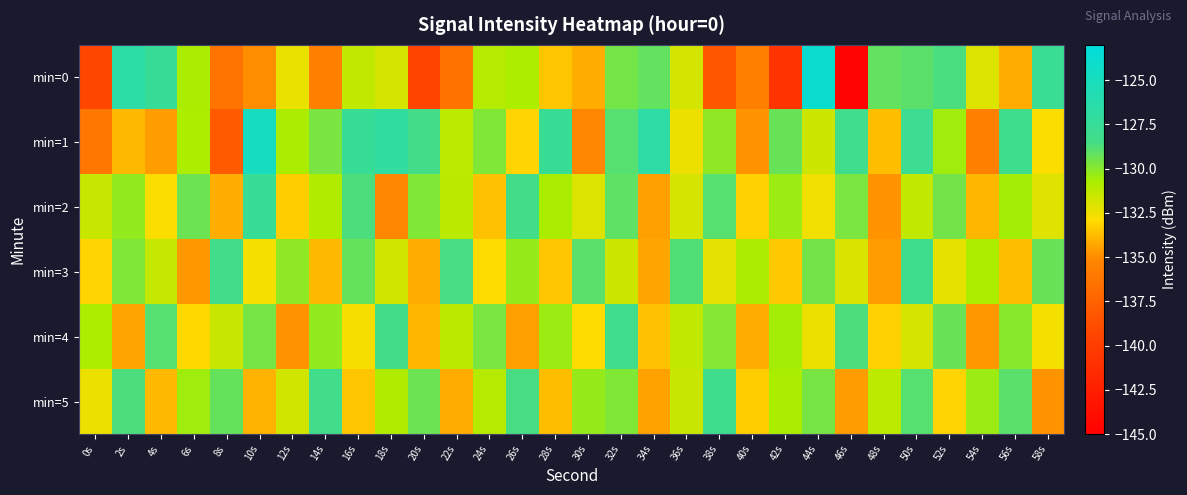

Reading left to right, list all the values displayed in this chart.

min=0: 0s=-139.3	2s=-126.6	4s=-127.5	6s=-130.8	8s=-136.4	10s=-135.0	12s=-132.4	14s=-135.6	16s=-131.3	18s=-131.8	20s=-139.4	22s=-136.5	24s=-131.0	26s=-130.8	28s=-133.5	30s=-134.1	32s=-129.6	34s=-129.2	36s=-131.8	38s=-138.3	40s=-135.6	42s=-140.8	44s=-123.9	46s=-144.6	48s=-129.1	50s=-129.0	52s=-128.6	54s=-132.0	56s=-134.2	58s=-127.7
min=1: 0s=-136.2	2s=-133.8	4s=-134.5	6s=-130.8	8s=-138.0	10s=-124.9	12s=-130.7	14s=-129.6	16s=-127.5	18s=-127.0	20s=-128.5	22s=-131.2	24s=-129.8	26s=-133.1	28s=-127.6	30s=-135.2	32s=-128.9	34s=-126.7	36s=-132.4	38s=-130.1	40s=-134.8	42s=-129.3	44s=-131.6	46s=-128.2	48s=-133.7	50s=-127.9	52s=-130.5	54s=-135.6	56s=-128.1	58s=-132.8
min=2: 0s=-131.5	2s=-130.2	4s=-132.8	6s=-129.4	8s=-134.1	10s=-127.6	12s=-133.3	14s=-130.9	16s=-128.7	18s=-135.2	20s=-129.8	22s=-131.1	24s=-133.6	26s=-128.4	28s=-130.7	30s=-132.0	32s=-129.1	34s=-134.5	36s=-131.8	38s=-128.9	40s=-133.2	42s=-130.4	44s=-132.5	46s=-129.7	48s=-134.8	50s=-131.3	52s=-129.5	54s=-133.9	56s=-130.6	58s=-132.1
min=3: 0s=-133.1	2s=-129.8	4s=-131.4	6s=-134.7	8s=-128.3	10s=-132.6	12s=-130.1	14s=-133.8	16s=-129.2	18s=-131.7	20s=-134.2	22s=-128.6	24s=-132.9	26s=-130.3	28s=-133.5	30s=-129.0	32s=-131.6	34s=-134.3	36s=-128.8	38s=-132.2	40s=-130.7	42s=-133.4	44s=-129.5	46s=-131.9	48s=-134.6	50s=-128.1	52s=-132.3	54s=-130.8	56s=-133.7	58s=-129.3
min=4: 0s=-130.8	2s=-134.3	4s=-128.9	6s=-133.0	8s=-131.5	10s=-129.6	12s=-134.8	14s=-130.2	16s=-132.7	18s=-128.4	20s=-133.9	22s=-131.1	24s=-129.7	26s=-134.5	28s=-130.4	30s=-132.9	32s=-128.2	34s=-133.6	36s=-131.3	38s=-129.9	40s=-134.1	42s=-130.6	44s=-132.4	46s=-128.7	48s=-133.2	50s=-131.8	52s=-129.3	54s=-134.7	56s=-130.0	58s=-132.6
min=5: 0s=-132.4	2s=-128.7	4s=-133.8	6s=-130.5	8s=-129.2	10s=-134.0	12s=-131.7	14s=-128.3	16s=-133.5	18s=-130.9	20s=-129.4	22s=-134.2	24s=-131.0	26s=-128.6	28s=-133.7	30s=-130.3	32s=-129.8	34s=-134.4	36s=-131.5	38s=-128.1	40s=-133.3	42s=-130.7	44s=-129.6	46s=-134.6	48s=-131.2	50s=-128.9	52s=-133.1	54s=-130.4	56s=-129.0	58s=-134.8